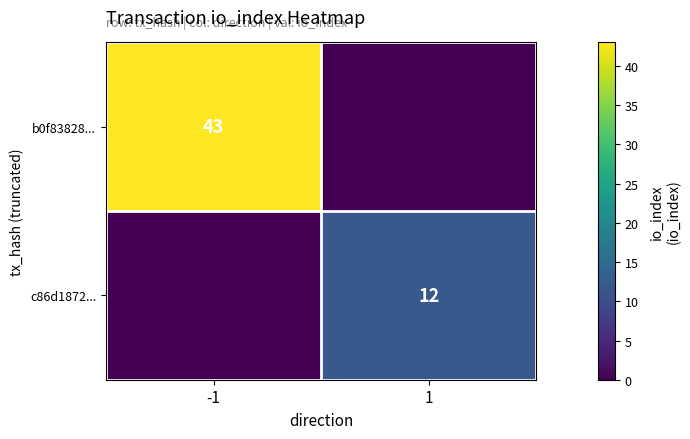

Is it true that b0f83828... equals 12 at -1?

False